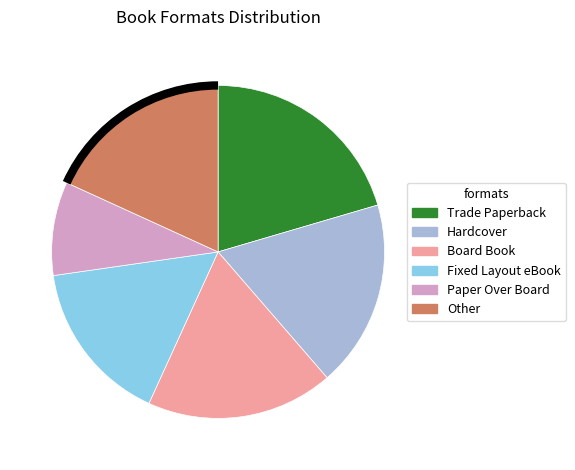

How many slices are in this pie chart?

6